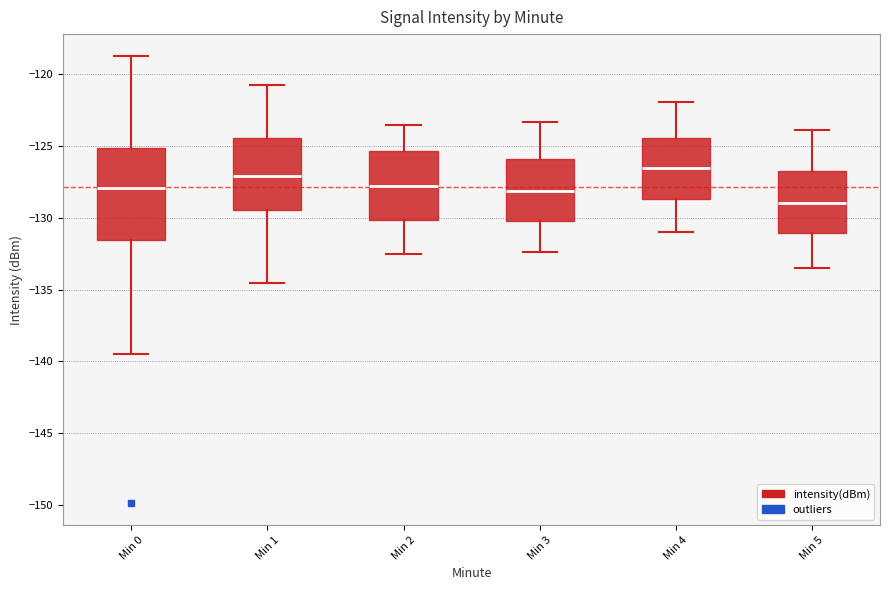

Reading left to right, read every box against the y-axis: the position of its median line, the range the box covers, and the ends of its whiskers. The values are not printed on the chart, so give them approximately, as read against the axis.

Min 0: median -128.0, box -131.5 to -125.0, whiskers -139.5 to -118.5
Min 1: median -127.0, box -129.5 to -124.5, whiskers -134.5 to -121.0
Min 2: median -127.5, box -130.0 to -125.5, whiskers -132.5 to -123.5
Min 3: median -128.0, box -130.0 to -126.0, whiskers -132.5 to -123.5
Min 4: median -126.5, box -128.5 to -124.5, whiskers -131.0 to -122.0
Min 5: median -129.0, box -131.0 to -126.5, whiskers -133.5 to -124.0